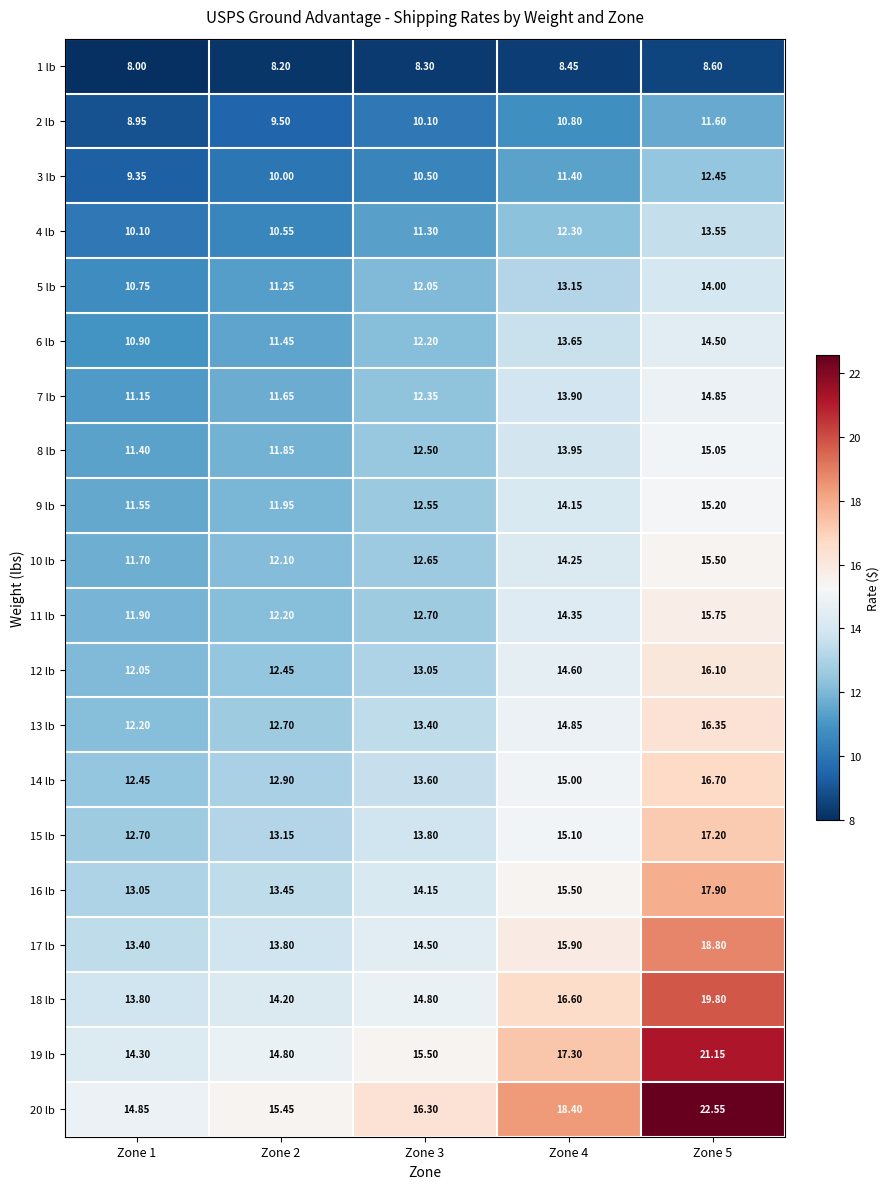

What is the greatest value displayed?

22.6